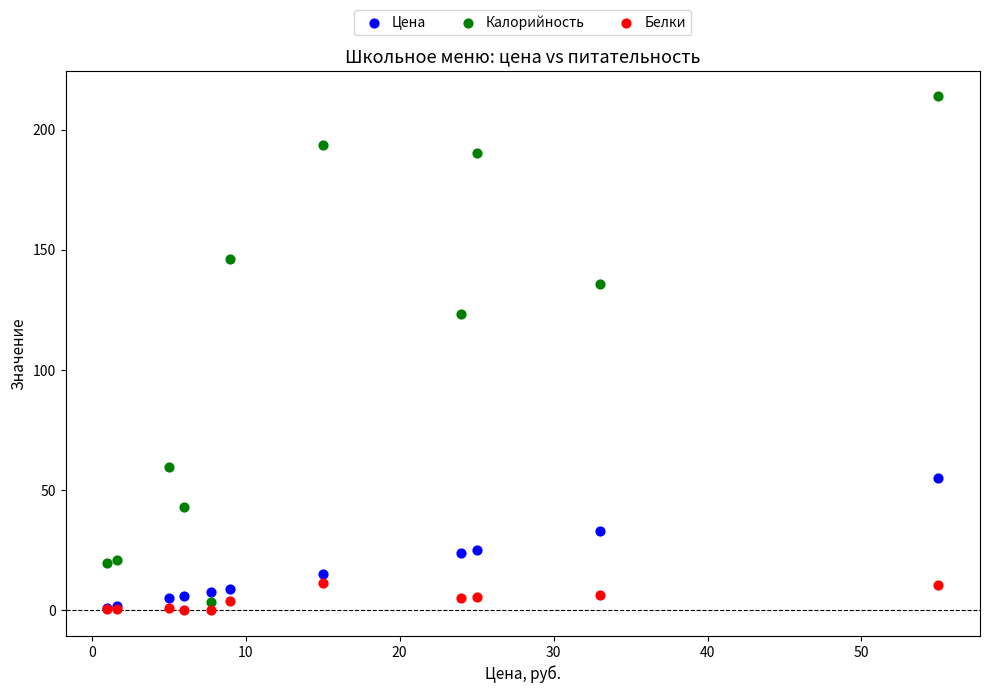

In the Калорийность series, what Y value is closest to 108?

123.5